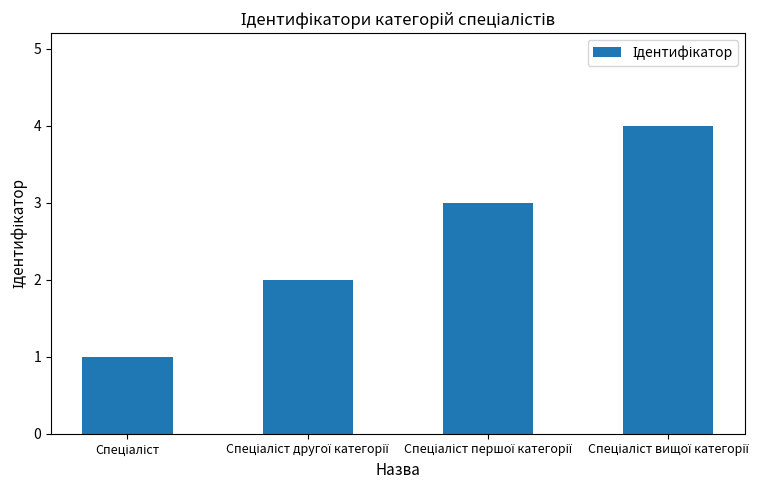

What is the greatest value displayed?

4